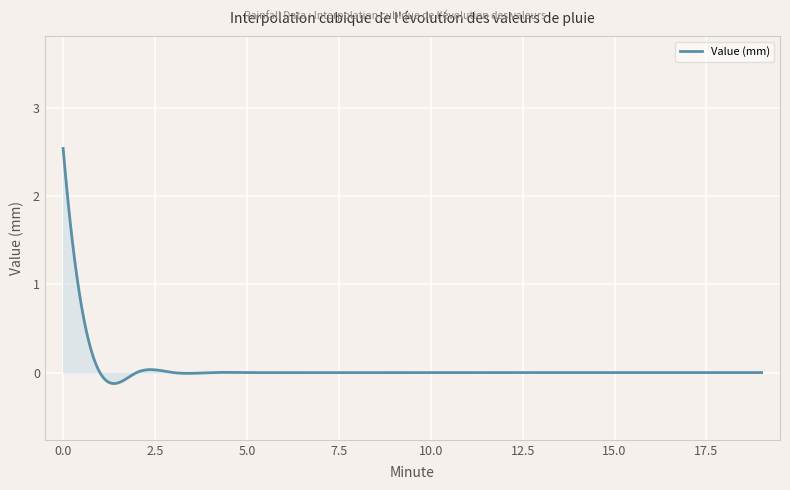

What is the greatest value displayed?

2.5